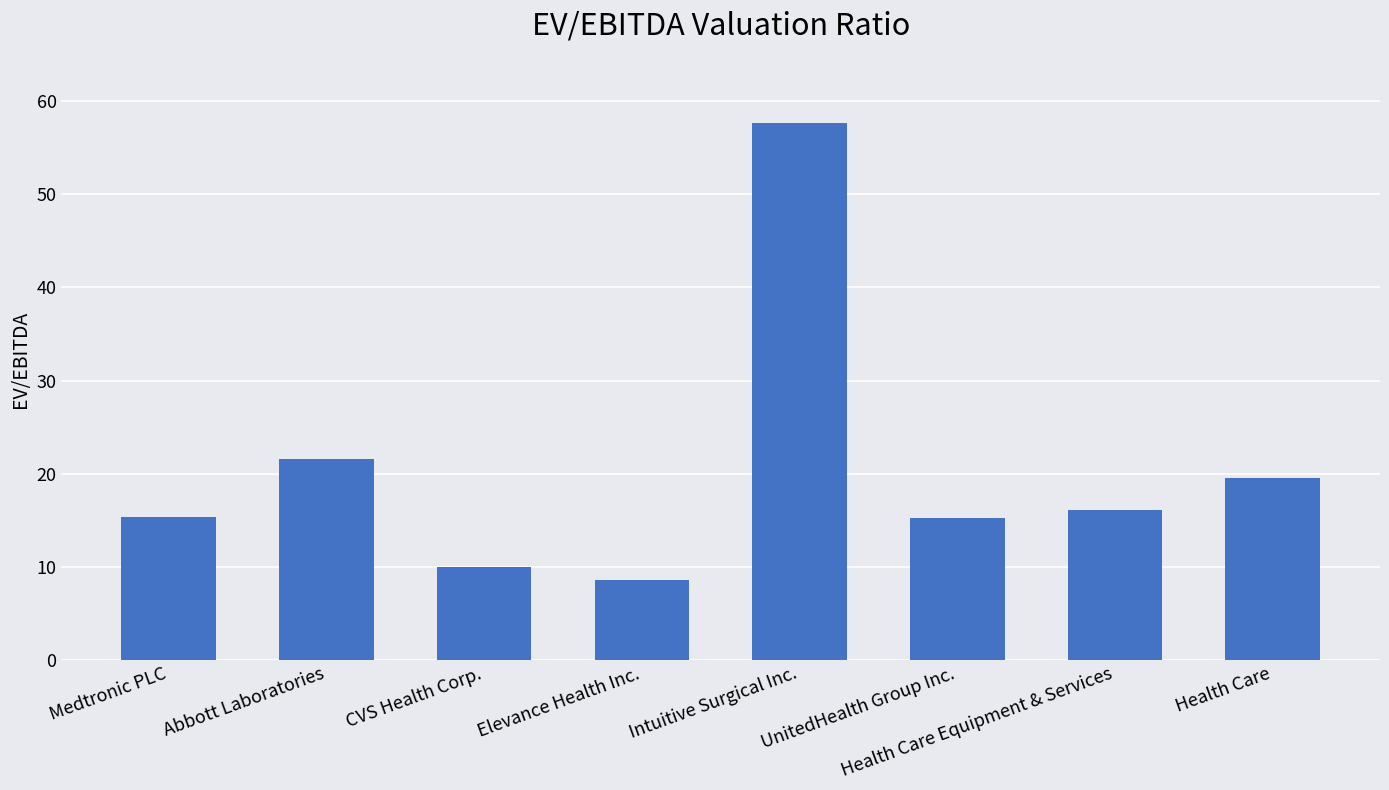

What position from the left is Intuitive Surgical Inc.?

5